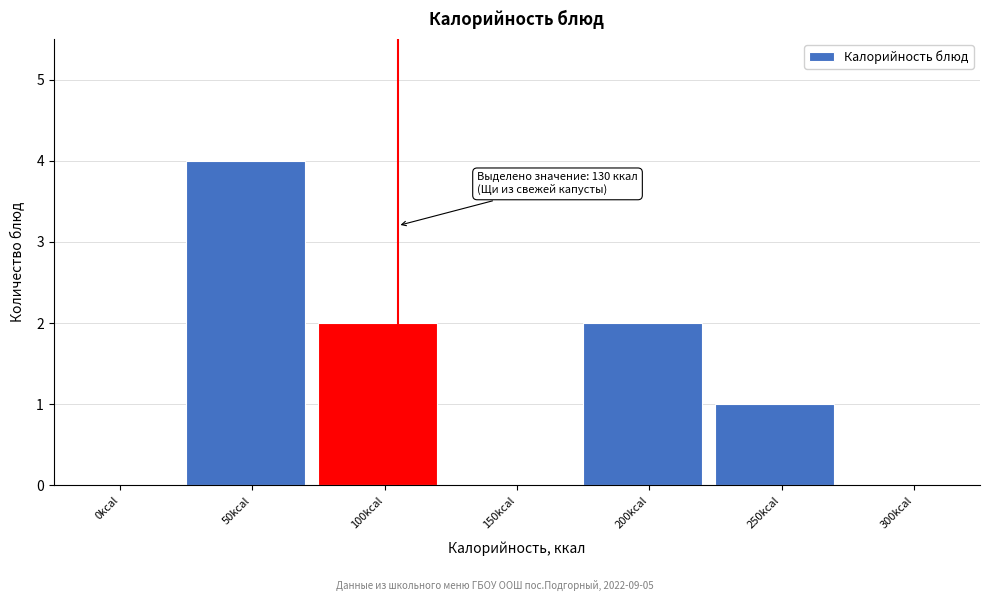

Reading left to right, list all the values displayed in this chart.

0kcal=0	50kcal=4	100kcal=2	150kcal=0	200kcal=2	250kcal=1	300kcal=0